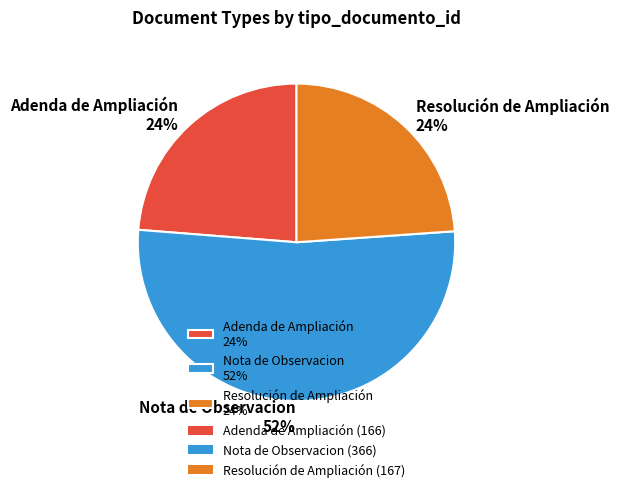

Does Adenda de Ampliación account for over 50% of the chart?

No